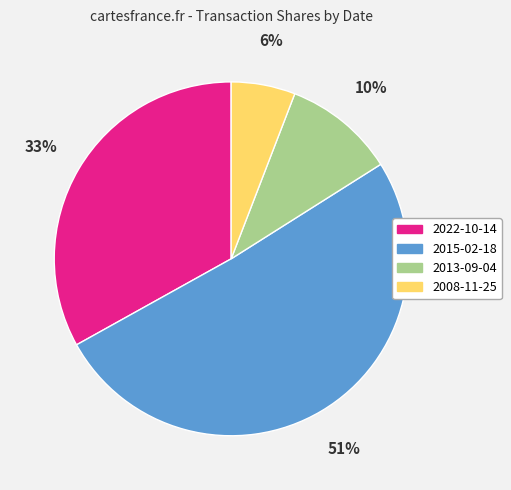

Does 2022-10-14 represent more than half of the total?

No